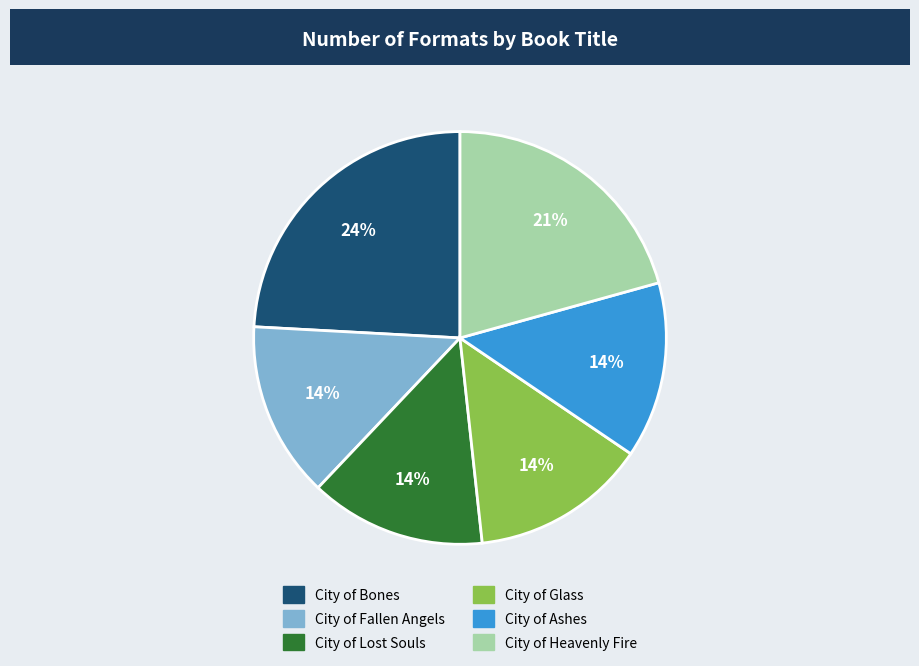

Which category has the biggest portion of the pie?

City of Bones